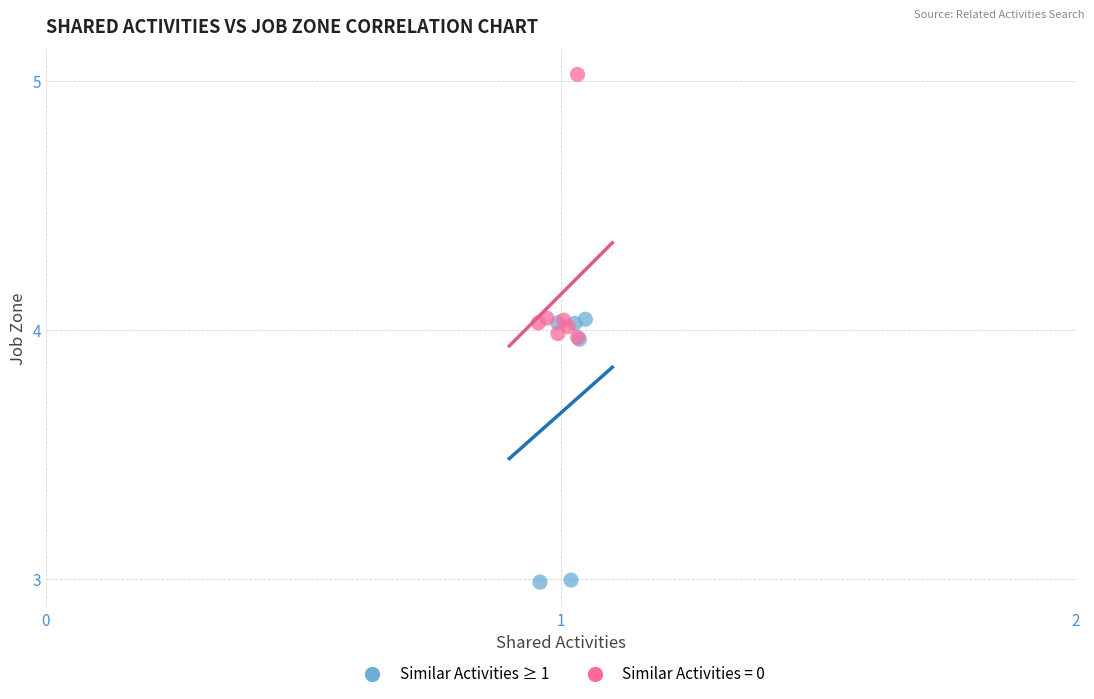

Which series reaches the minimum Y coordinate?

Similar Activities ≥ 1